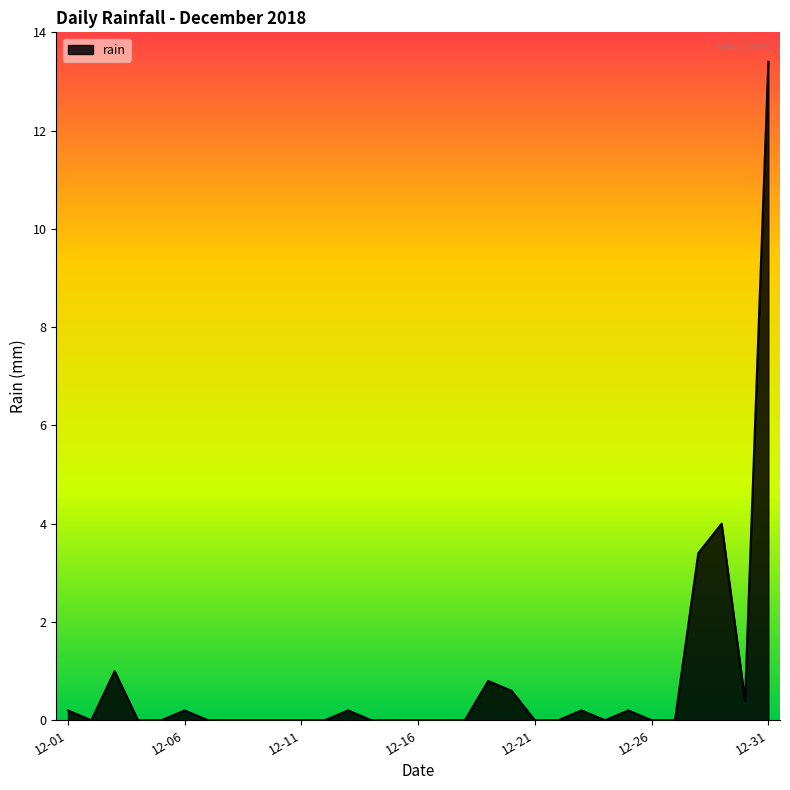

What is the maximum value shown in the chart?

13.4